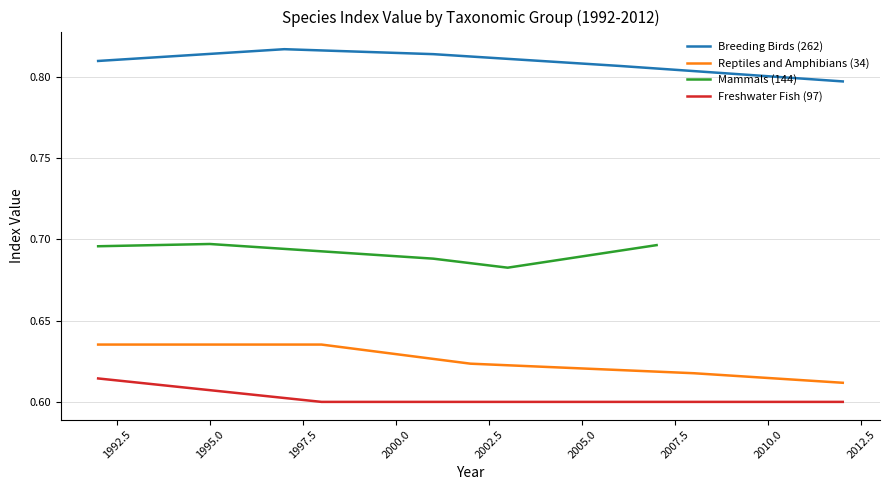

Count the Breeding Birds (262) values in the range 0 to 1.

5